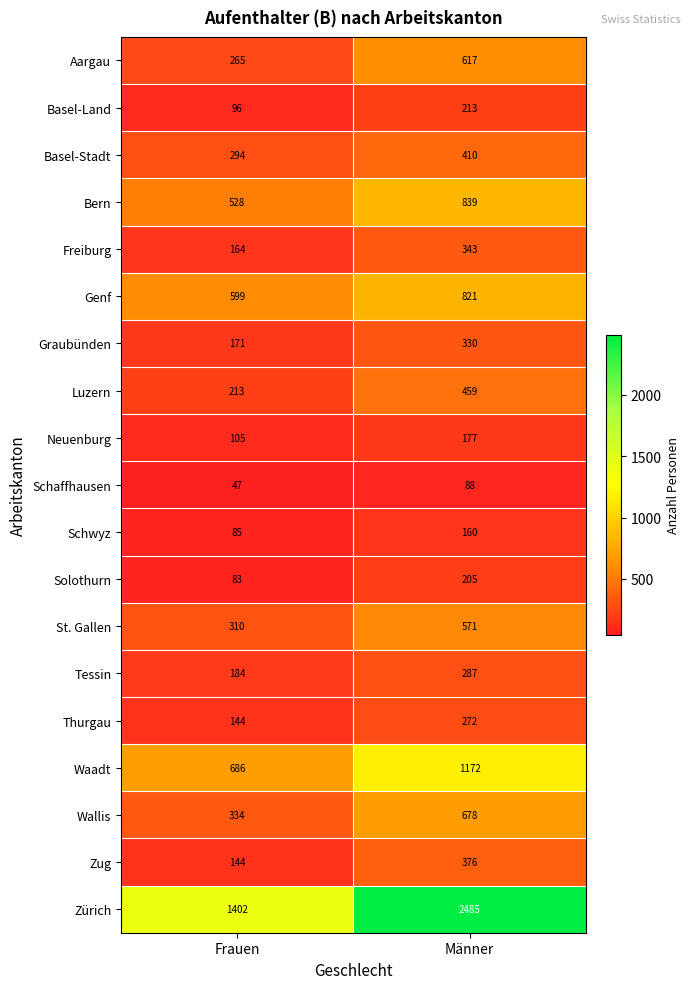

The Thurgau series shows 272 at Männer. True or false?

True